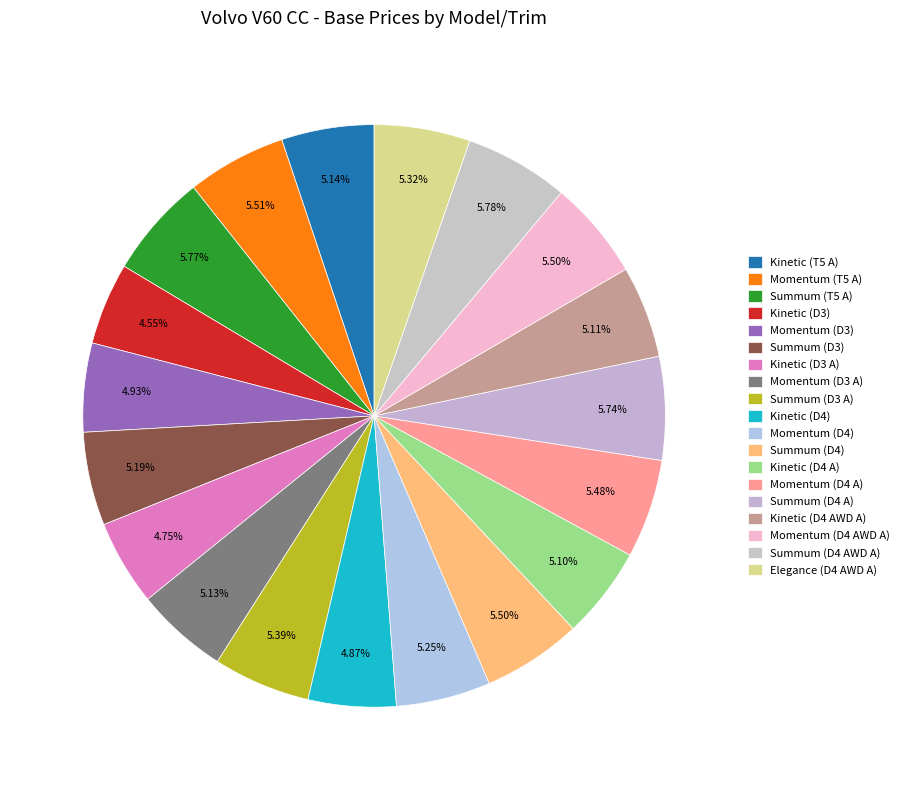

How many segments does this pie chart have?

19